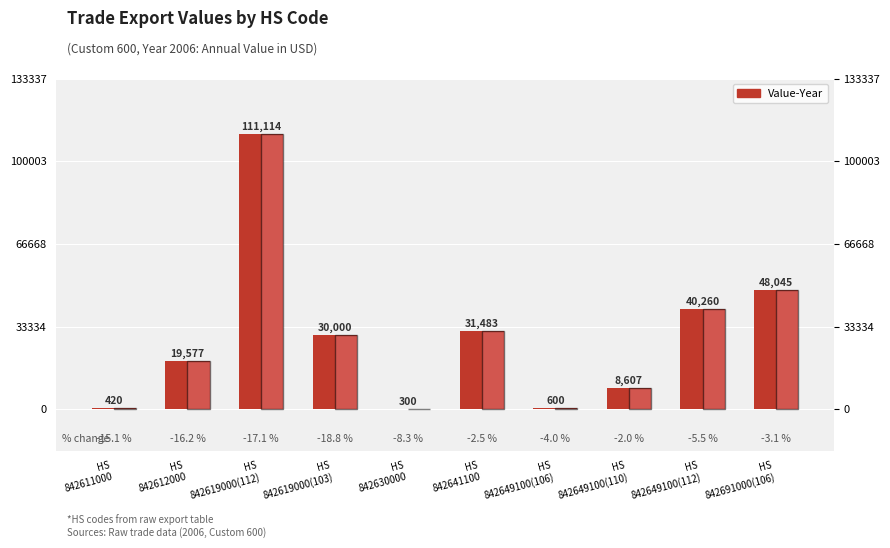

The chart shows a value of 465 at HS
842630000. True or false?

False